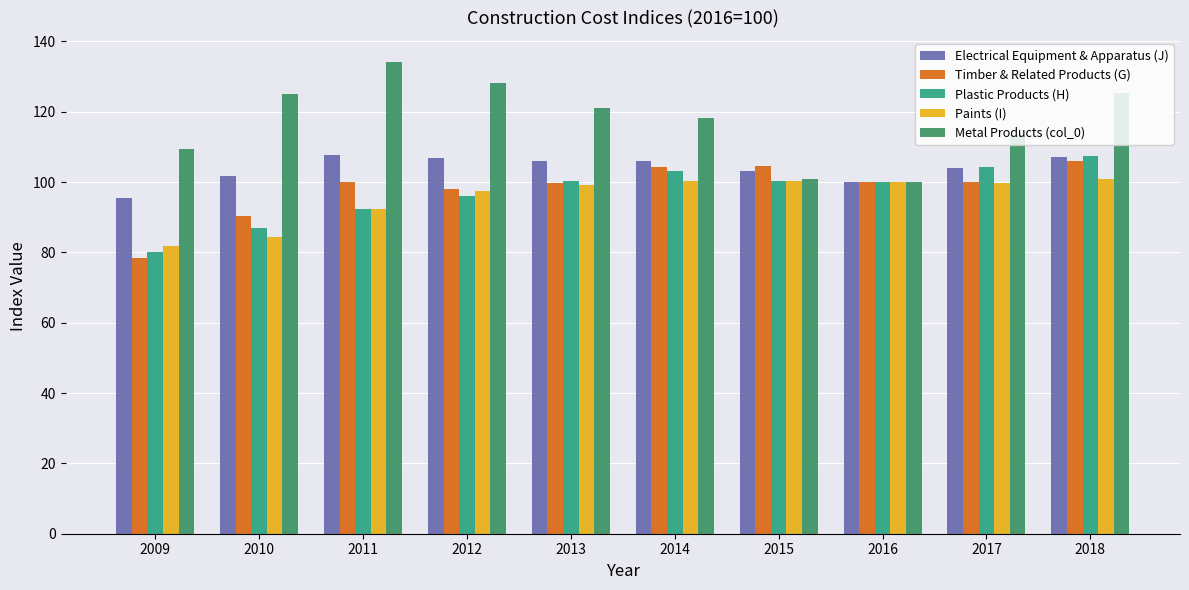

The value of Timber & Related Products (G) at 2013 is 99.7. True or false?

True